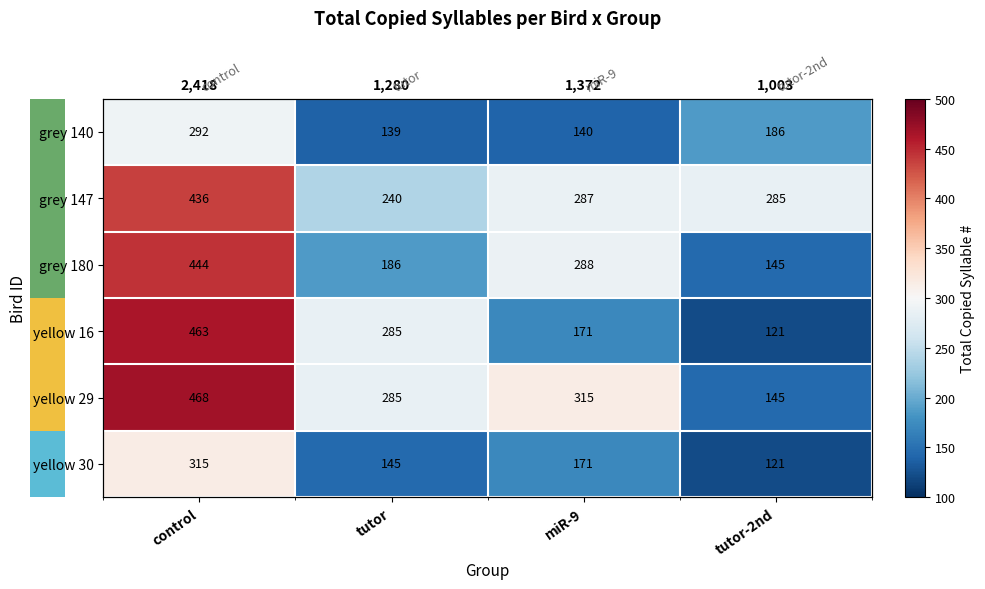

What is the maximum value for grey 147?

436